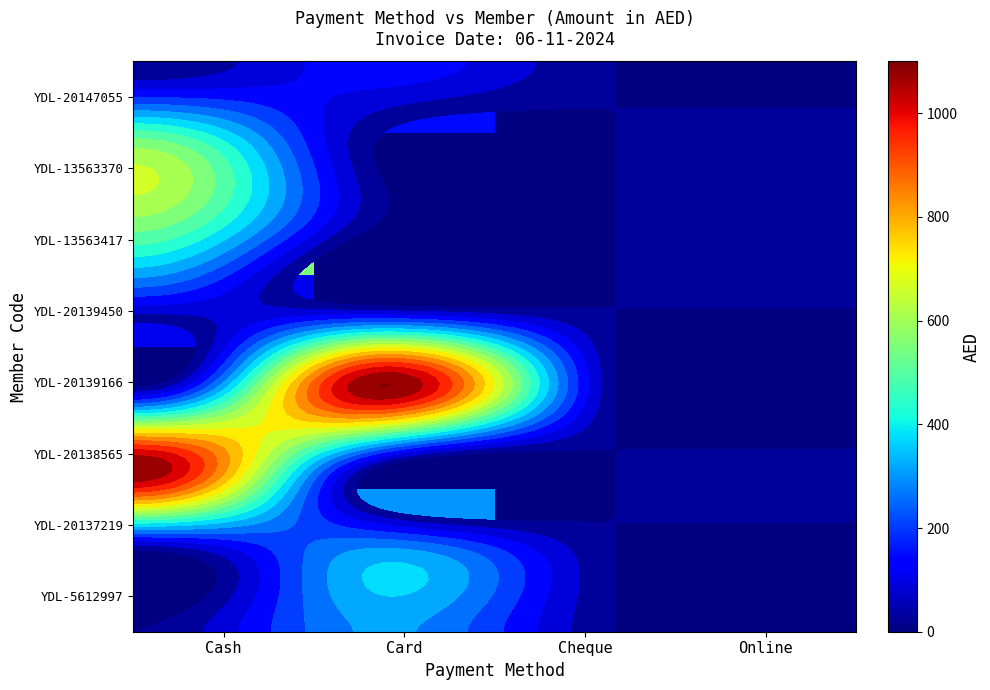

What is the maximum value shown in the chart?

1100